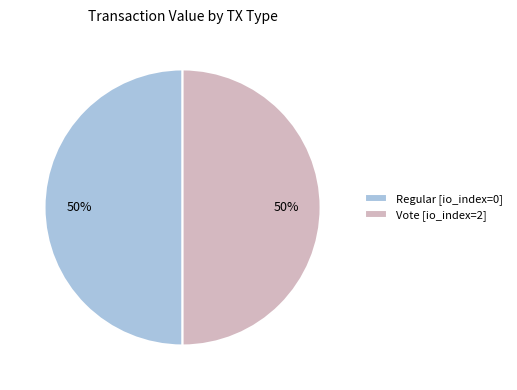

What is the ratio of the value at Vote [io_index=2] to the value at Regular [io_index=0]?

1.0